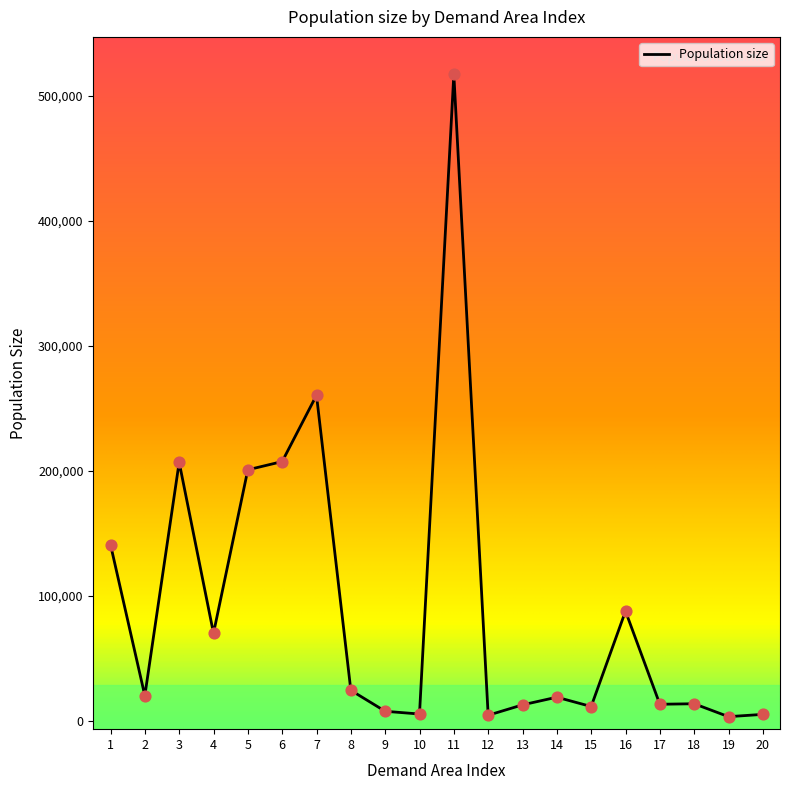

What is the change in value from 6 to 8?

-183009